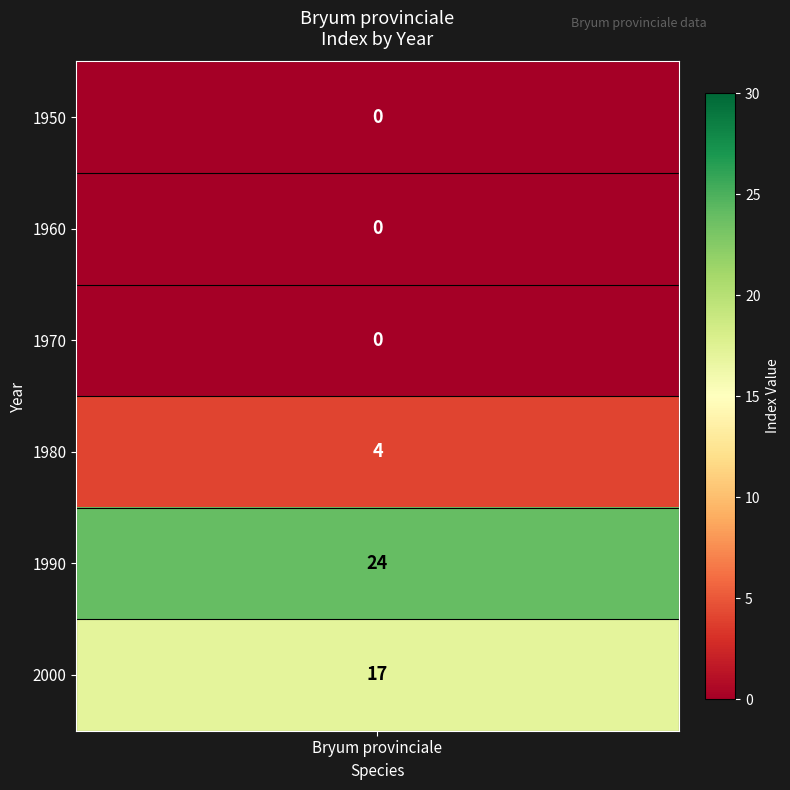

True or false: the data shows -13 at 1960.

False